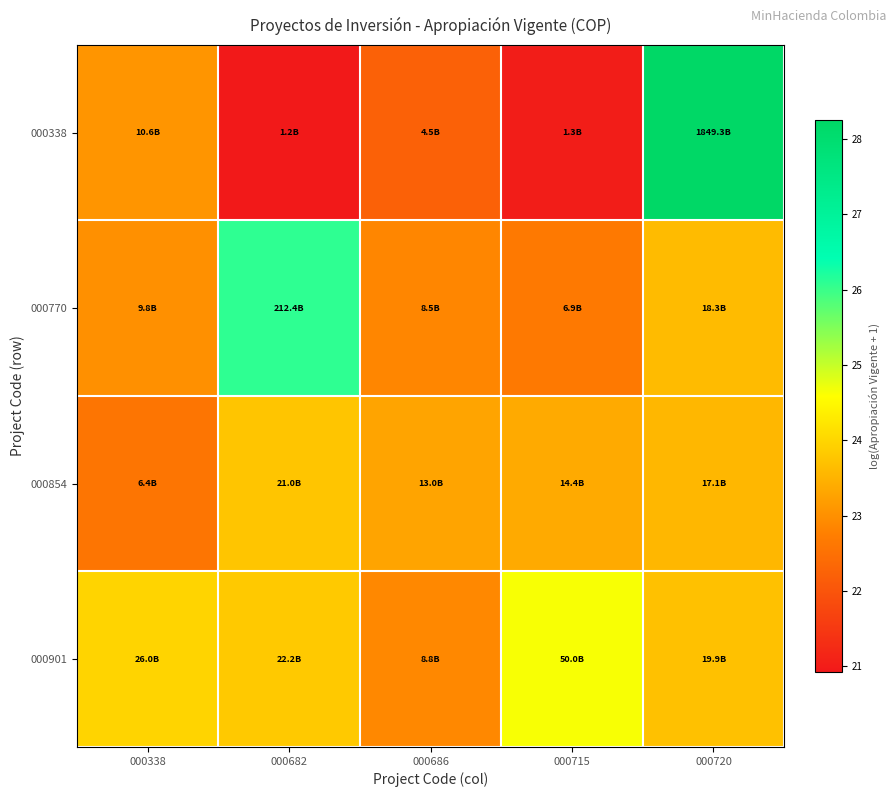

At how many categories does at least one series exceed 21?

5